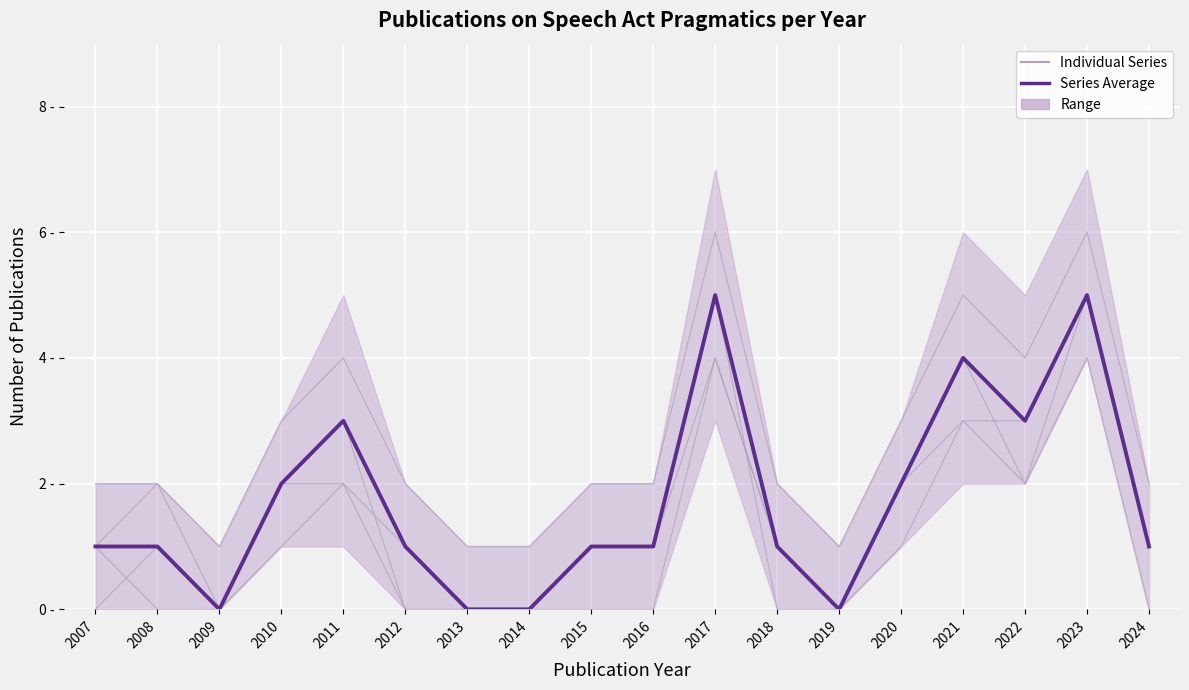

Which series has the largest total across all categories?

Individual Series